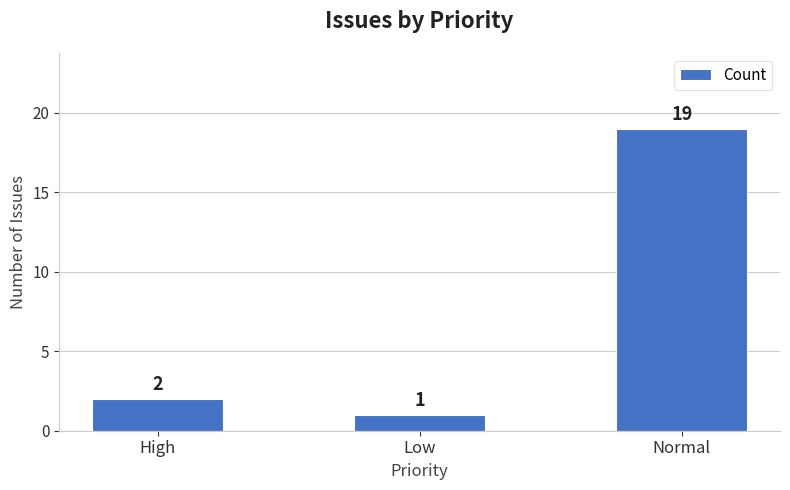

Count the number of data series in this chart.

1